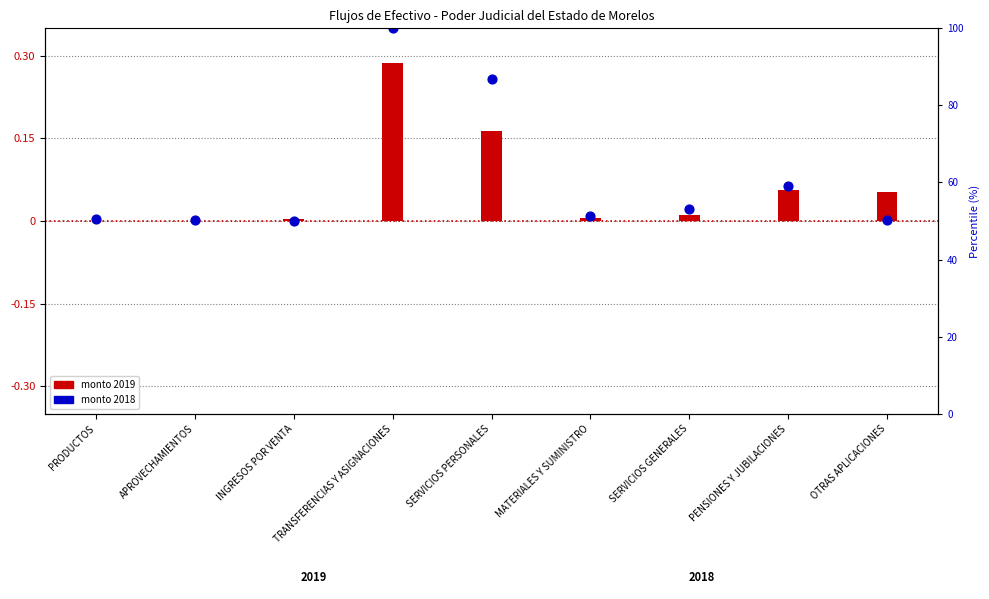

Is the value of 2018 at OTRAS APLICACIONES greater than the value of 2019 at TRANSFERENCIAS Y ASIGNACIONES?

No